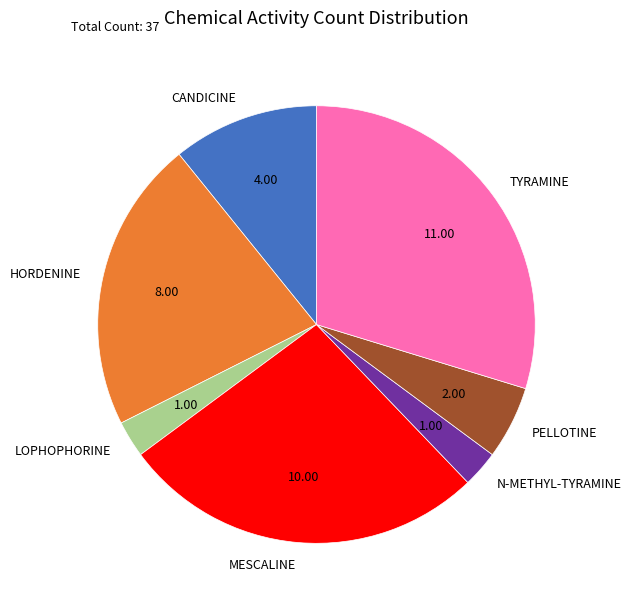

What is the largest slice in the pie chart?

TYRAMINE